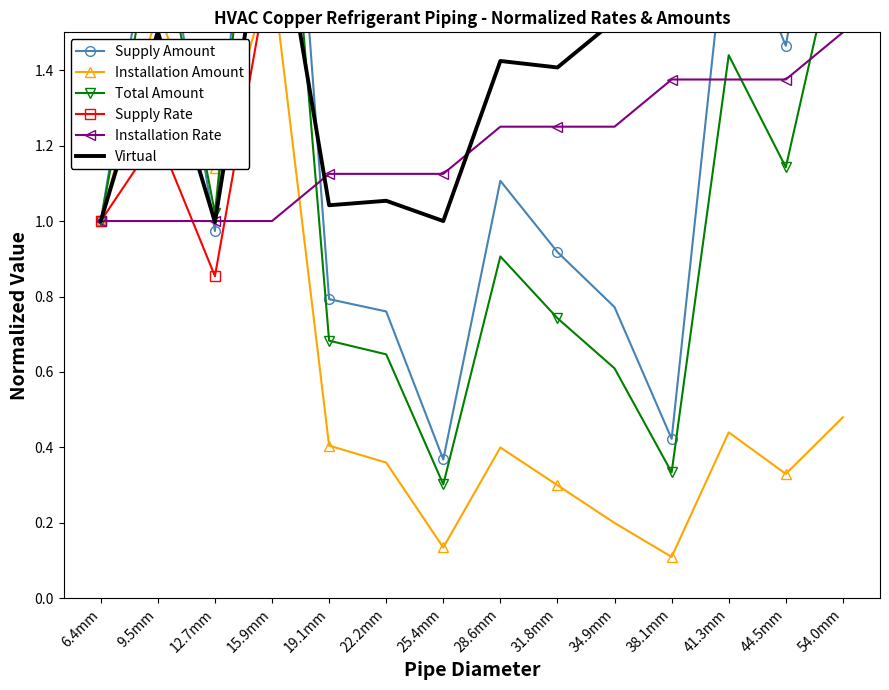

Which category has the lowest value across all series?

38.1mm